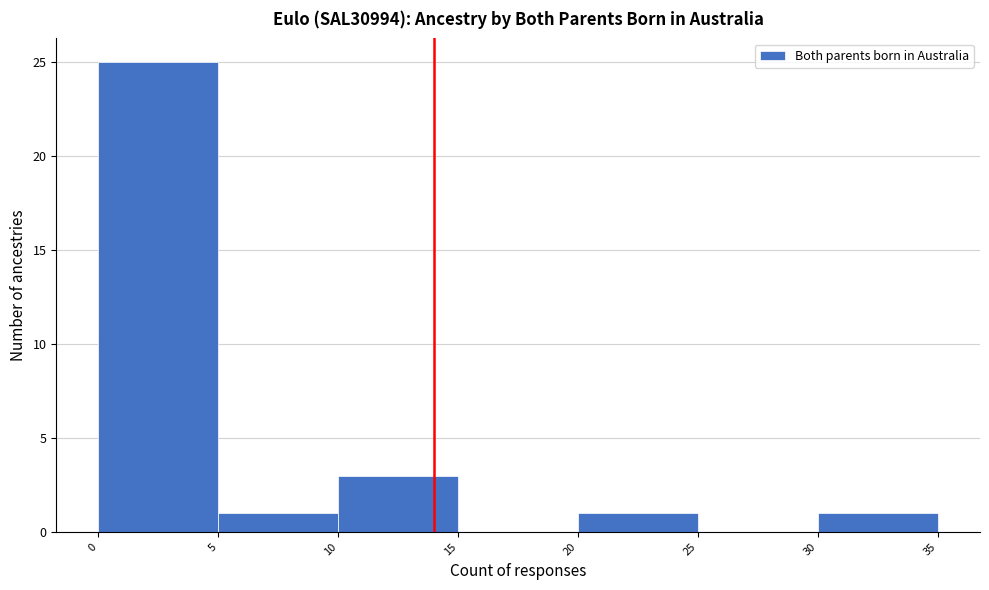

Reading left to right, list every bar in this chart as the range it spans on the x-axis followed by its height. The values are not printed on the chart, so give them approximately, as read against the axis.

0 to 5: 25
5 to 10: 1
10 to 15: 3
15 to 20: 0
20 to 25: 1
25 to 30: 0
30 to 35: 1